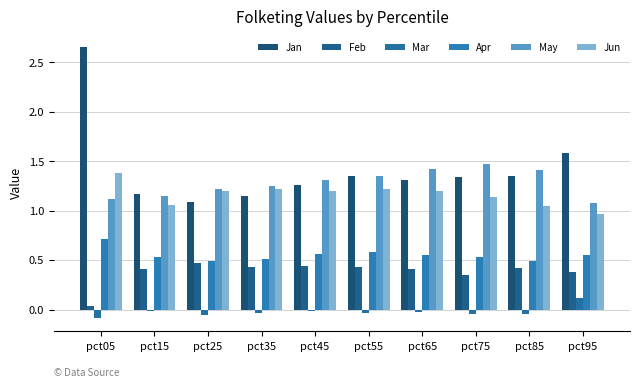

What is the sum of the Feb values at pct65 and pct15?

0.8